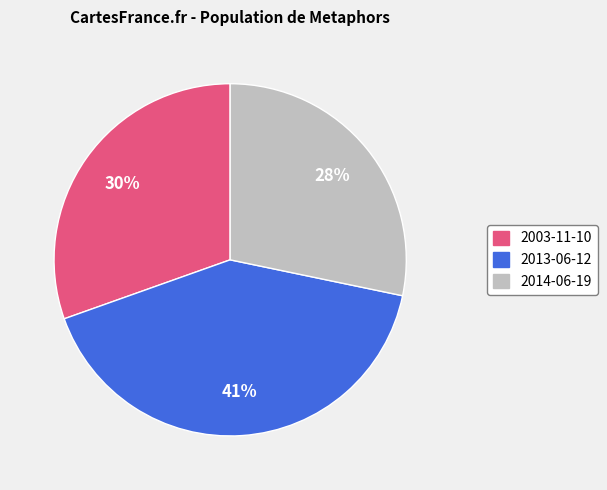

Is the sum of 2013-06-12 and 2014-06-19 greater than half?

Yes